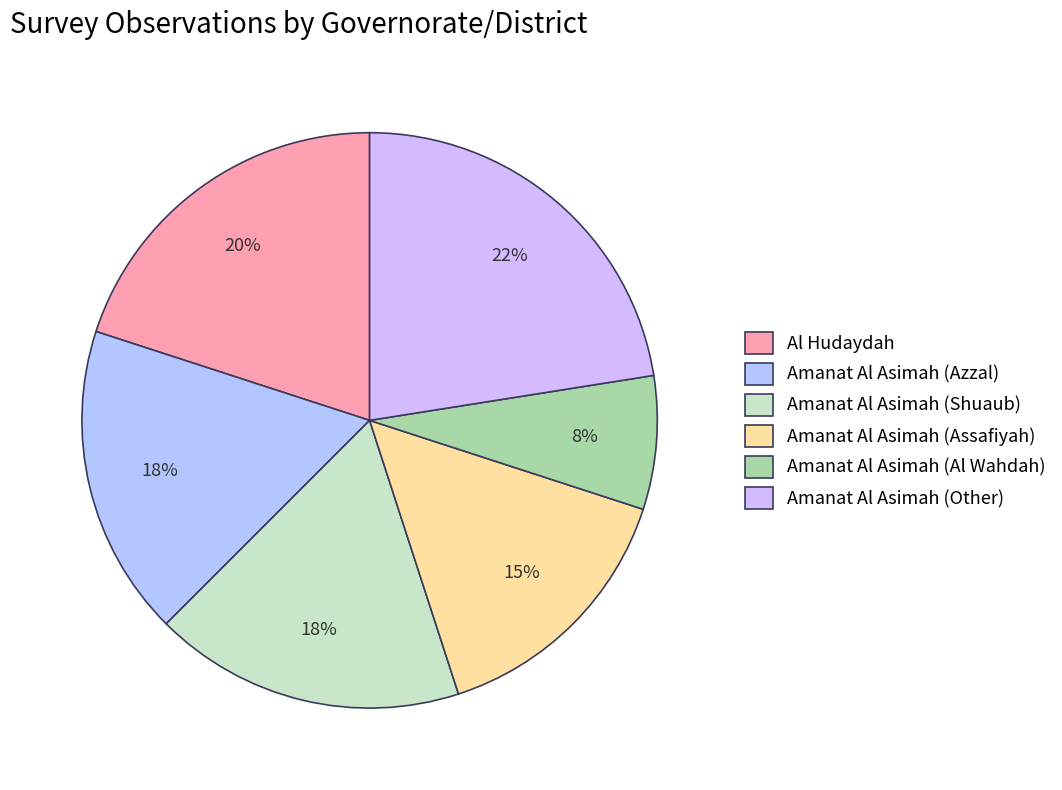

Approximately how many times larger is the value at Al Hudaydah compared to Amanat Al Asimah (Al Wahdah)?

2.7